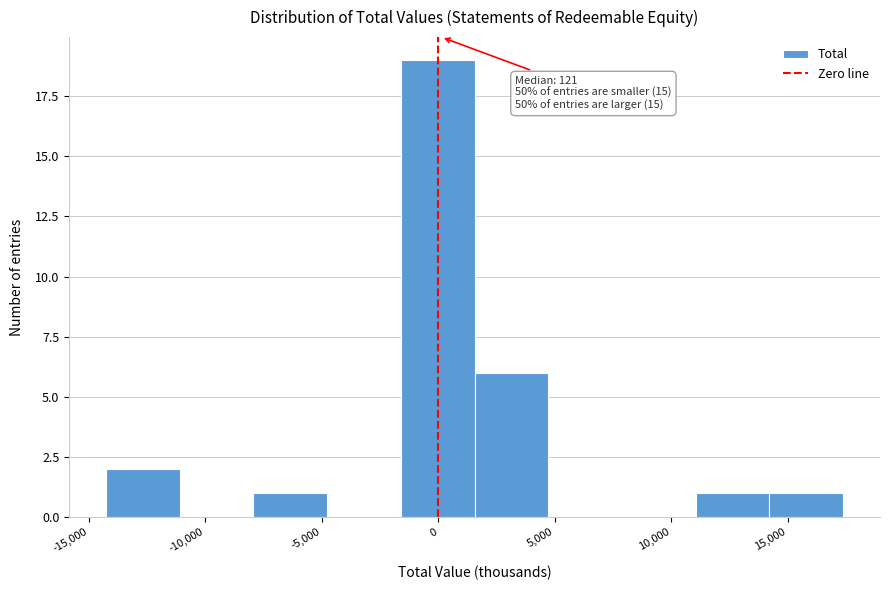

Which range on the x-axis has the tallest bar?

-1500 to 1500